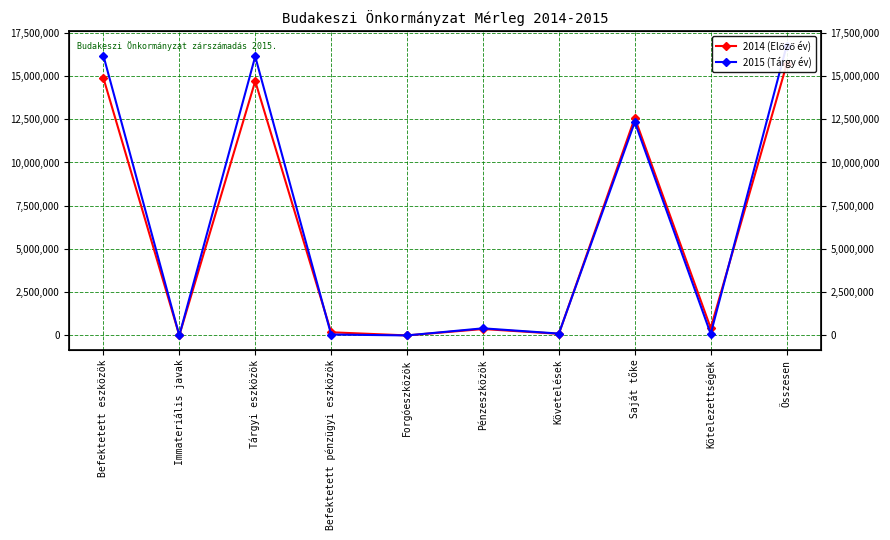

True or false: 2015 (Tárgy év) and 2014 (Előző év) cross at least once.

True